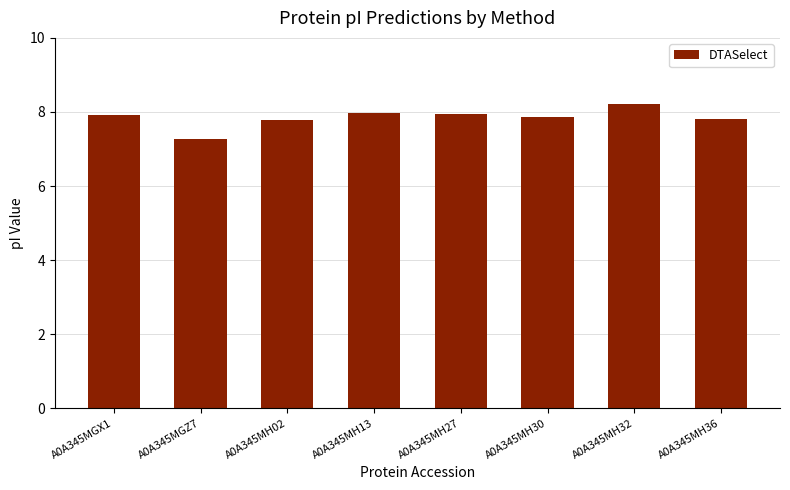

Which category has the highest value across all series?

A0A345MH32